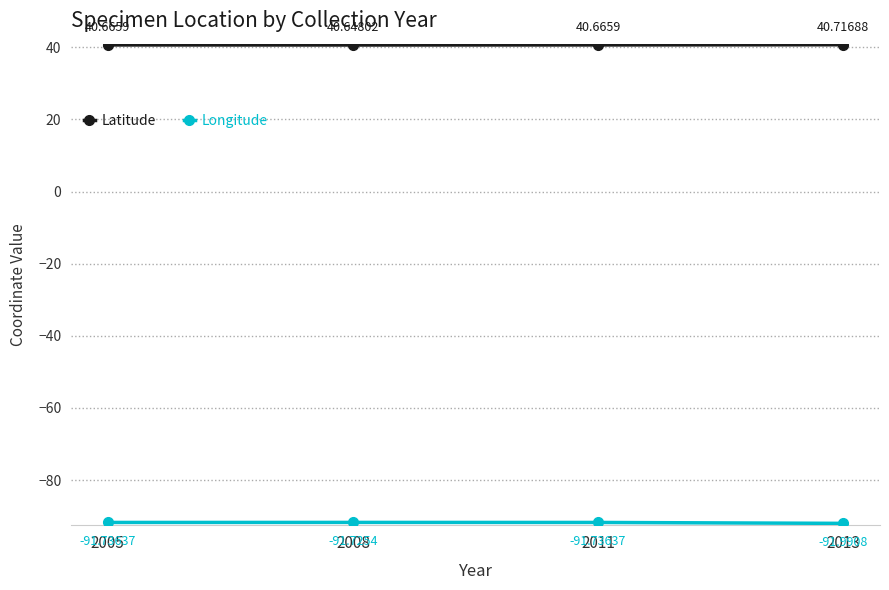

Which series changed the most between 2008 and 2011?

Latitude